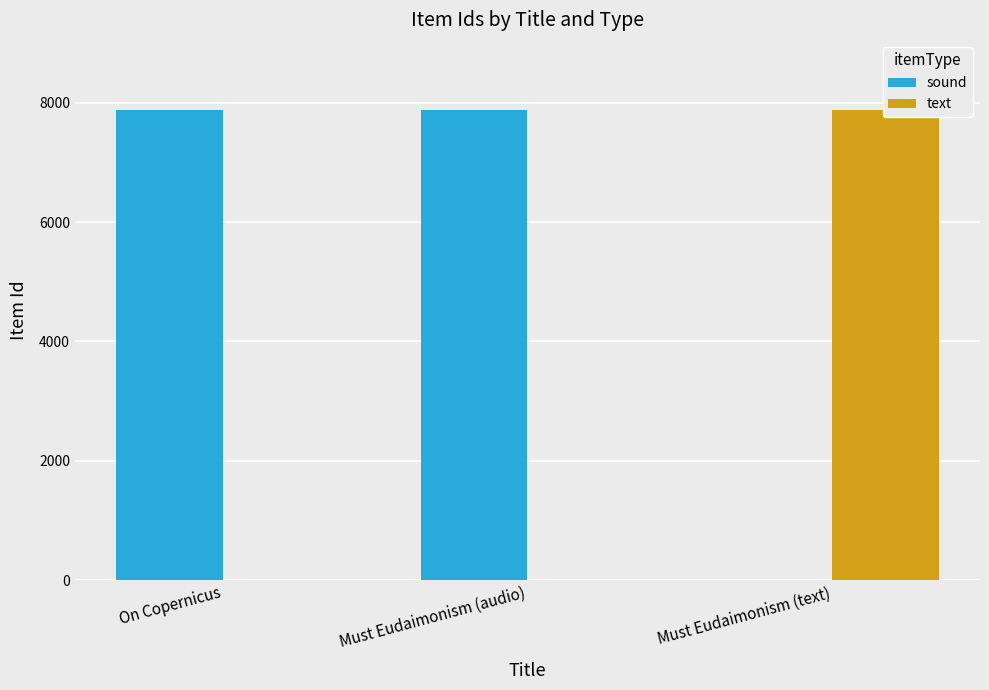

How many values in the text series exceed 0?

1